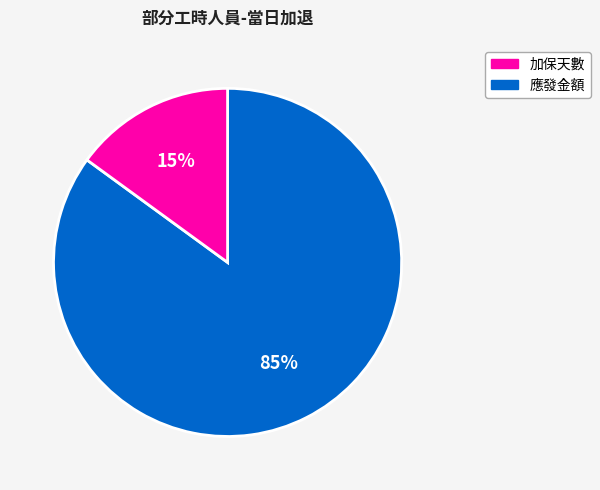

To the nearest percent, what is the difference between the largest and smallest slice percentages?

70%